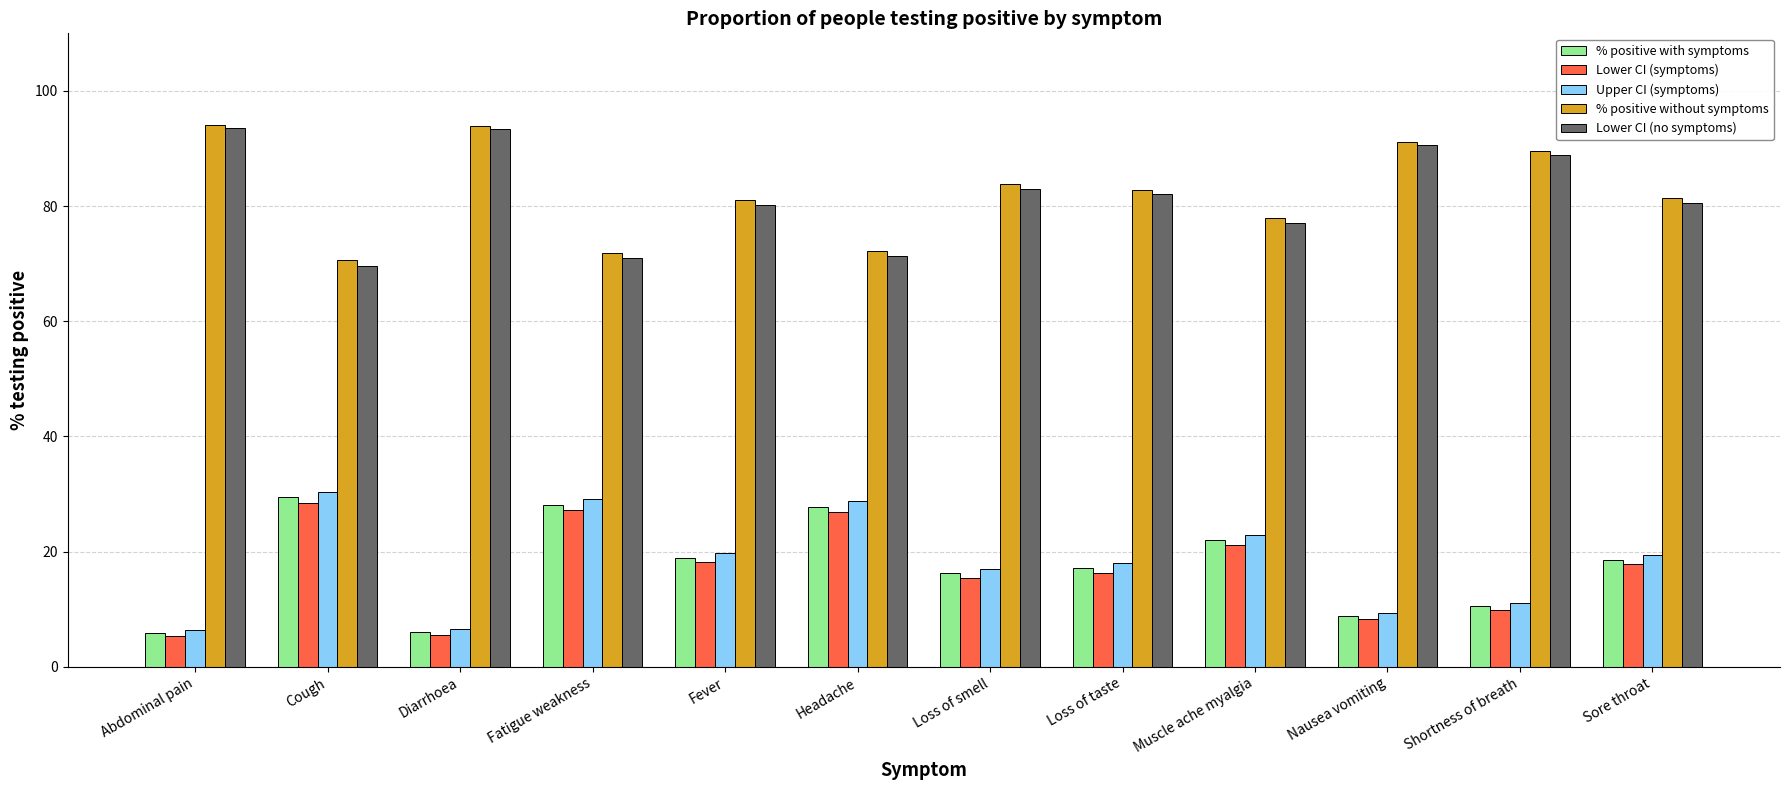

How many bars are there in total?

60